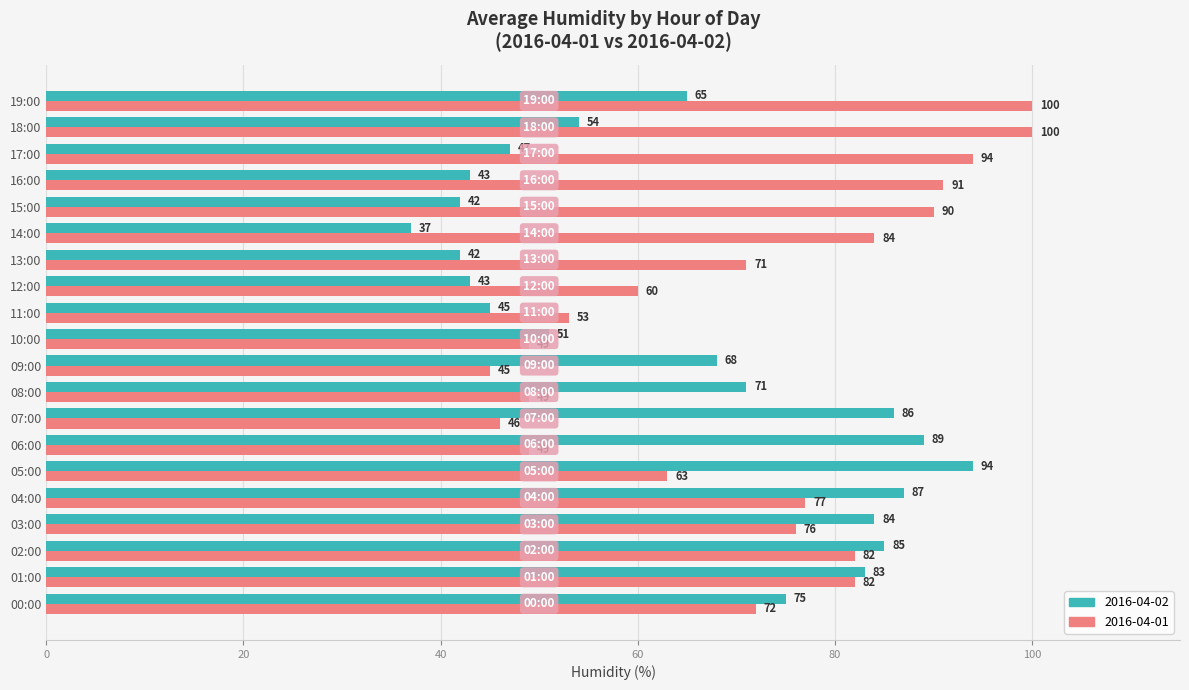

The value of 2016-04-02 at 01:00 is 24. True or false?

False